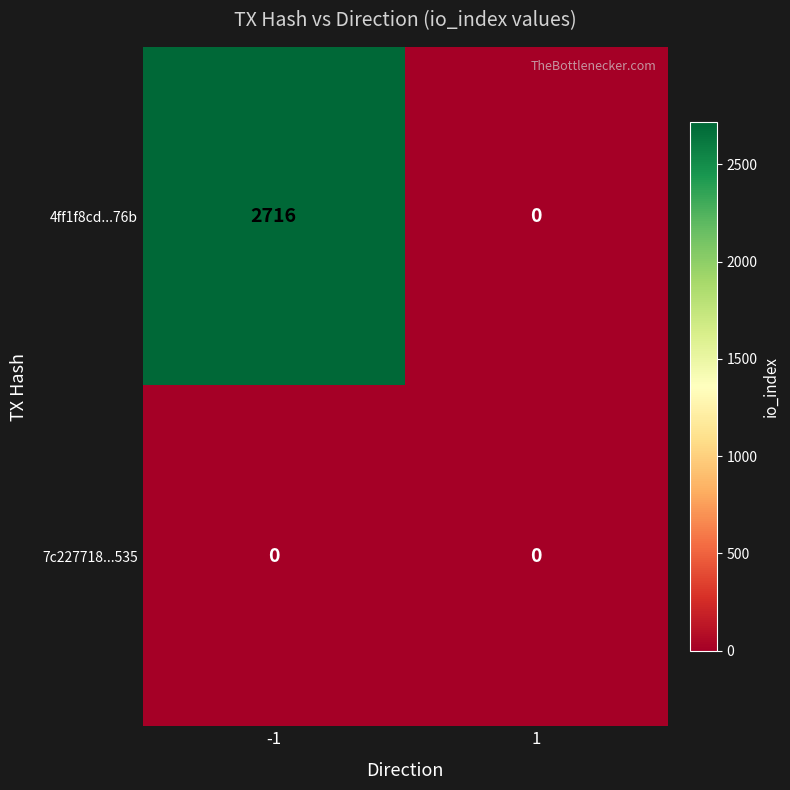

How many distinct data groups are displayed?

2